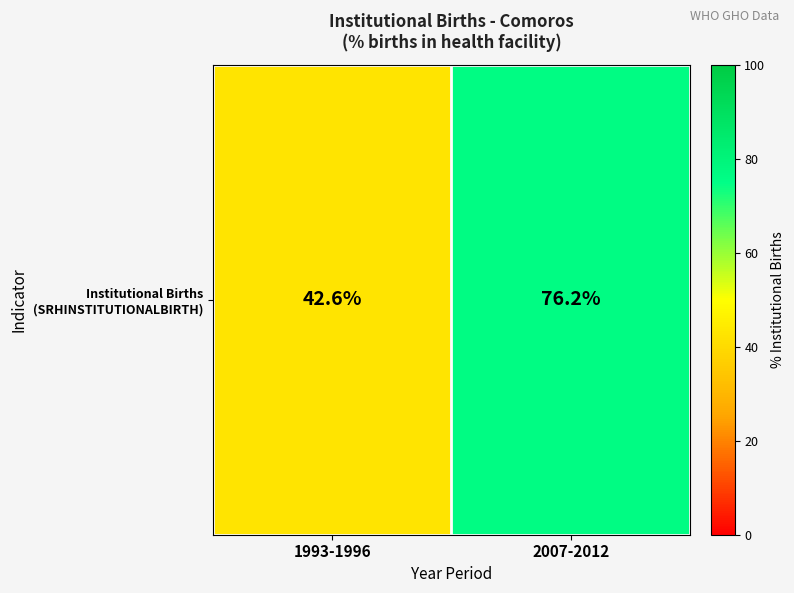

True or false: the data shows 123.0 at 2007-2012.

False